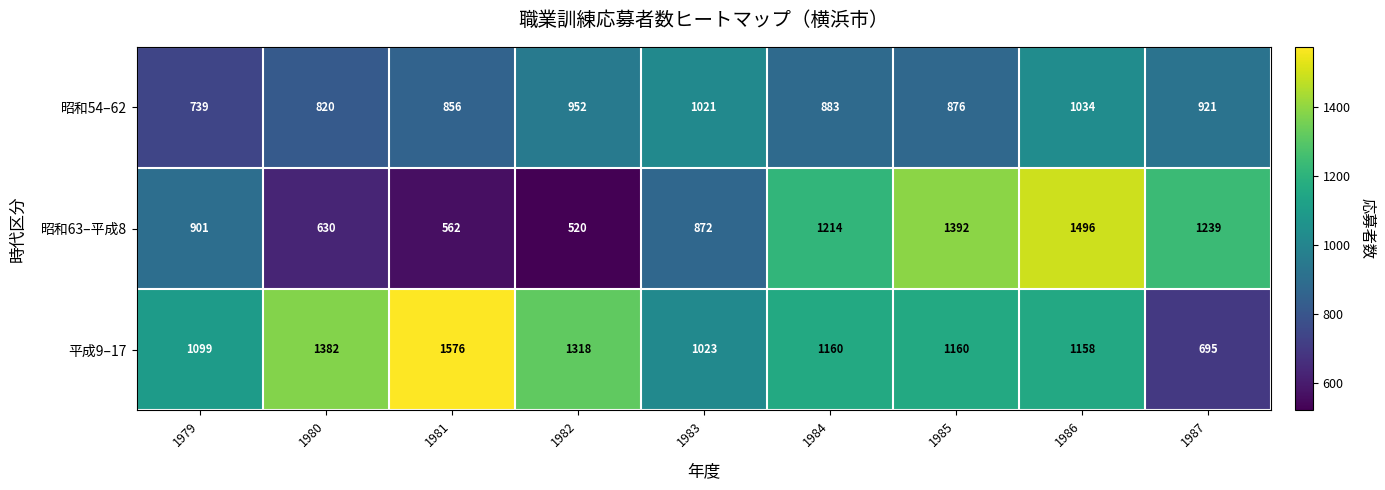

Which series changed the most between 1985 and 1987?

平成9–17